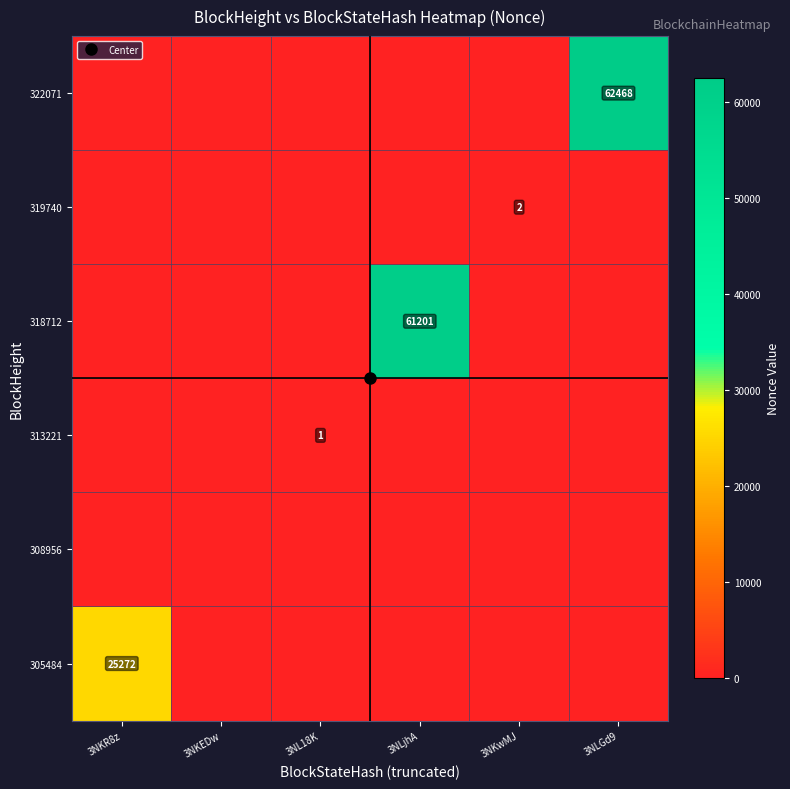

At which label does 318712 reach its peak?

3NLjhA